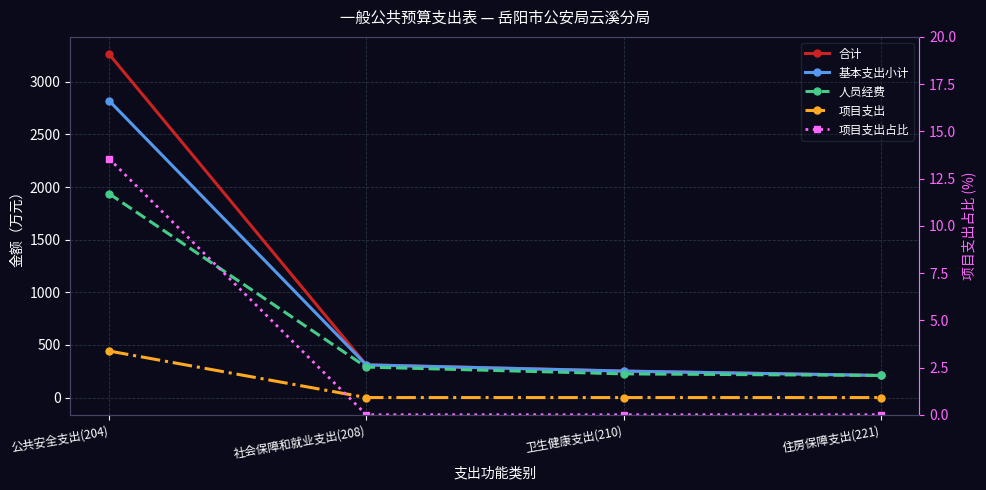

Does the chart have visible grid lines?

Yes